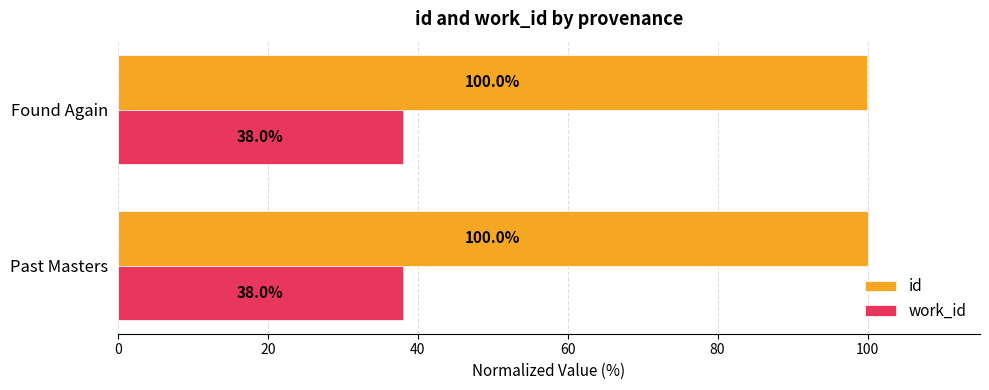

What is the average value of the work_id series?

38.0